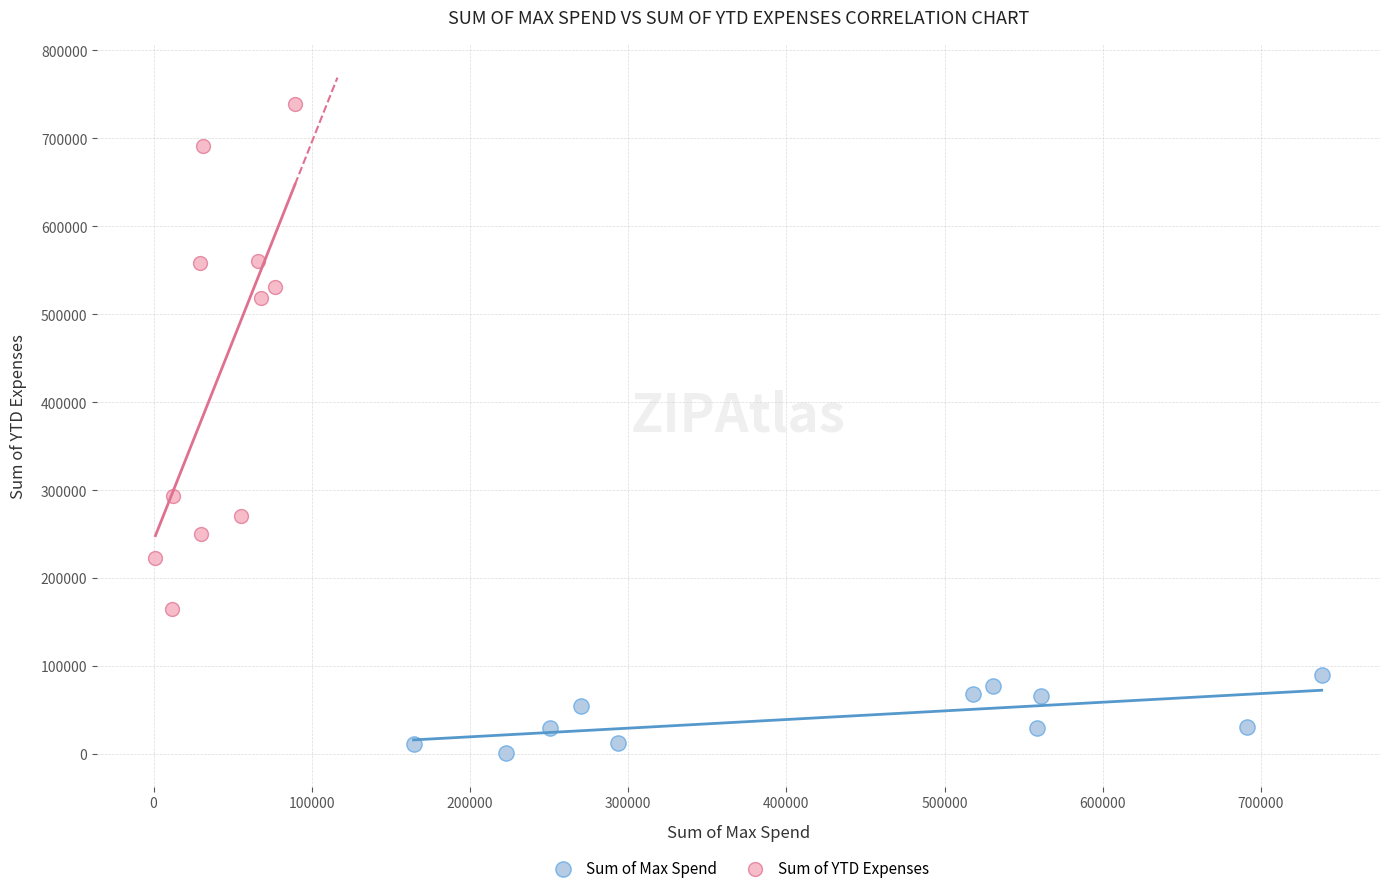

What are all the series names shown in the legend?

Sum of Max Spend, Sum of YTD Expenses